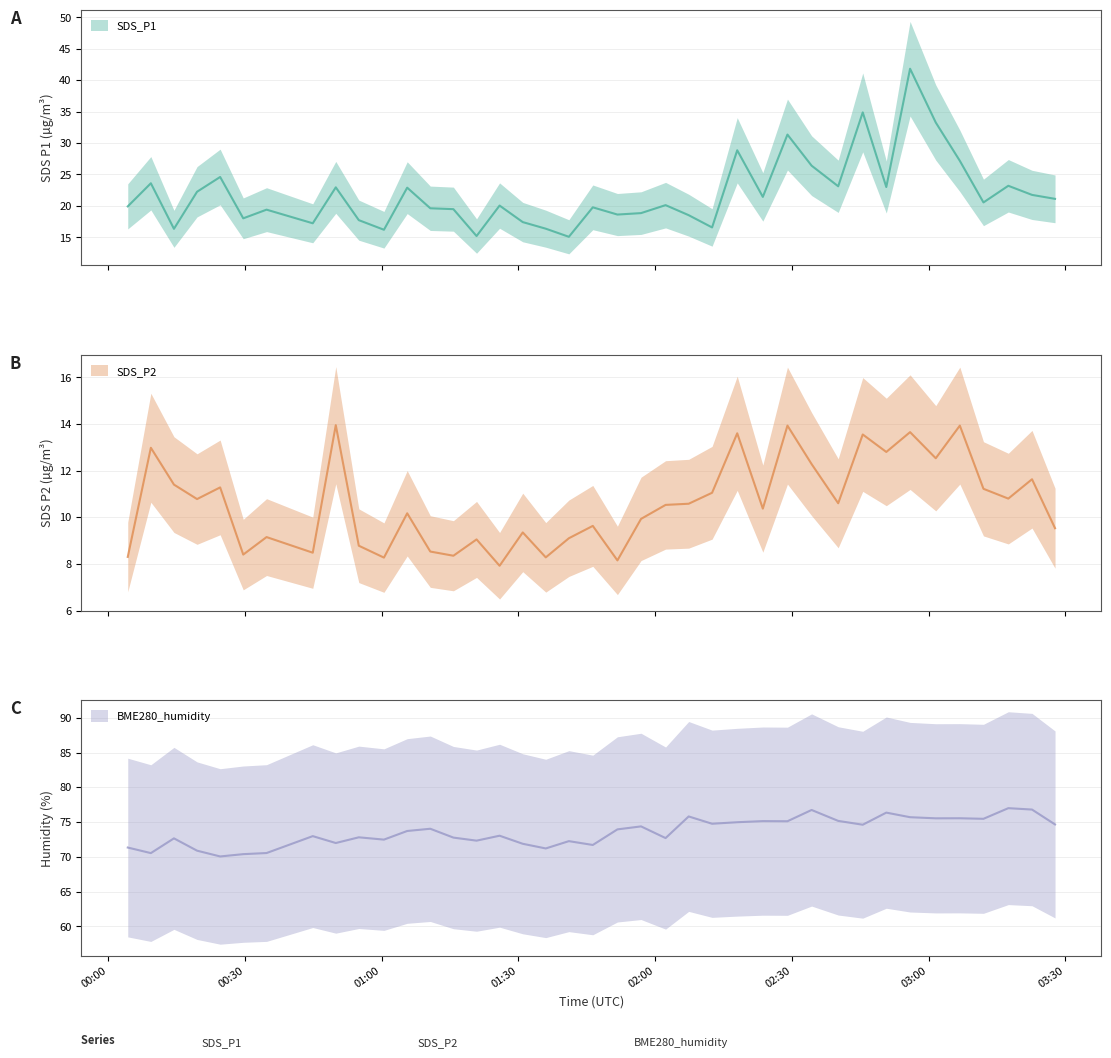

Reading left to right, list all the values displayed in this chart.

SDS_P1: 2021/01/31 00:04:18=19.9	2021/01/31 00:09:22=23.6	2021/01/31 00:14:26=16.4	2021/01/31 00:19:30=22.2	2021/01/31 00:24:34=24.6	2021/01/31 00:29:38=18.0	2021/01/31 00:34:45=19.4	2021/01/31 00:44:53=17.2	2021/01/31 00:49:56=22.9	2021/01/31 00:54:59=17.7	2021/01/31 01:00:30=16.2	2021/01/31 01:05:36=22.9	2021/01/31 01:10:40=19.6	2021/01/31 01:15:44=19.5	2021/01/31 01:20:49=15.2	2021/01/31 01:25:52=20.1	2021/01/31 01:30:57=17.4	2021/01/31 01:36:00=16.4	2021/01/31 01:41:04=15.1	2021/01/31 01:46:19=19.8	2021/01/31 01:51:43=18.6	2021/01/31 01:56:54=18.9	2021/01/31 02:02:17=20.1	2021/01/31 02:07:21=18.5	2021/01/31 02:12:29=16.6	2021/01/31 02:18:00=28.9	2021/01/31 02:23:37=21.4	2021/01/31 02:29:01=31.4	2021/01/31 02:34:19=26.4	2021/01/31 02:40:09=23.1	2021/01/31 02:45:32=34.9	2021/01/31 02:50:42=23.0	2021/01/31 02:55:55=41.8	2021/01/31 03:01:33=33.3	2021/01/31 03:06:50=27.2	2021/01/31 03:12:01=20.6	2021/01/31 03:17:28=23.2	2021/01/31 03:22:40=21.8	2021/01/31 03:27:43=21.1
SDS_P2: 2021/01/31 00:04:18=8.3	2021/01/31 00:09:22=13.0	2021/01/31 00:14:26=11.4	2021/01/31 00:19:30=10.8	2021/01/31 00:24:34=11.3	2021/01/31 00:29:38=8.4	2021/01/31 00:34:45=9.2	2021/01/31 00:44:53=8.5	2021/01/31 00:49:56=13.9	2021/01/31 00:54:59=8.8	2021/01/31 01:00:30=8.3	2021/01/31 01:05:36=10.2	2021/01/31 01:10:40=8.5	2021/01/31 01:15:44=8.3	2021/01/31 01:20:49=9.1	2021/01/31 01:25:52=7.9	2021/01/31 01:30:57=9.3	2021/01/31 01:36:00=8.3	2021/01/31 01:41:04=9.1	2021/01/31 01:46:19=9.6	2021/01/31 01:51:43=8.2	2021/01/31 01:56:54=9.9	2021/01/31 02:02:17=10.5	2021/01/31 02:07:21=10.6	2021/01/31 02:12:29=11.1	2021/01/31 02:18:00=13.6	2021/01/31 02:23:37=10.4	2021/01/31 02:29:01=13.9	2021/01/31 02:34:19=12.3	2021/01/31 02:40:09=10.6	2021/01/31 02:45:32=13.6	2021/01/31 02:50:42=12.8	2021/01/31 02:55:55=13.7	2021/01/31 03:01:33=12.5	2021/01/31 03:06:50=13.9	2021/01/31 03:12:01=11.2	2021/01/31 03:17:28=10.8	2021/01/31 03:22:40=11.6	2021/01/31 03:27:43=9.5
BME280_humidity: 2021/01/31 00:04:18=71.3	2021/01/31 00:09:22=70.5	2021/01/31 00:14:26=72.7	2021/01/31 00:19:30=70.9	2021/01/31 00:24:34=70.1	2021/01/31 00:29:38=70.4	2021/01/31 00:34:45=70.5	2021/01/31 00:44:53=73.0	2021/01/31 00:49:56=72.0	2021/01/31 00:54:59=72.8	2021/01/31 01:00:30=72.5	2021/01/31 01:05:36=73.7	2021/01/31 01:10:40=74.0	2021/01/31 01:15:44=72.8	2021/01/31 01:20:49=72.3	2021/01/31 01:25:52=73.0	2021/01/31 01:30:57=71.9	2021/01/31 01:36:00=71.2	2021/01/31 01:41:04=72.3	2021/01/31 01:46:19=71.7	2021/01/31 01:51:43=74.0	2021/01/31 01:56:54=74.4	2021/01/31 02:02:17=72.7	2021/01/31 02:07:21=75.8	2021/01/31 02:12:29=74.8	2021/01/31 02:18:00=75.0	2021/01/31 02:23:37=75.1	2021/01/31 02:29:01=75.1	2021/01/31 02:34:19=76.7	2021/01/31 02:40:09=75.2	2021/01/31 02:45:32=74.6	2021/01/31 02:50:42=76.4	2021/01/31 02:55:55=75.7	2021/01/31 03:01:33=75.5	2021/01/31 03:06:50=75.5	2021/01/31 03:12:01=75.5	2021/01/31 03:17:28=77.0	2021/01/31 03:22:40=76.8	2021/01/31 03:27:43=74.7